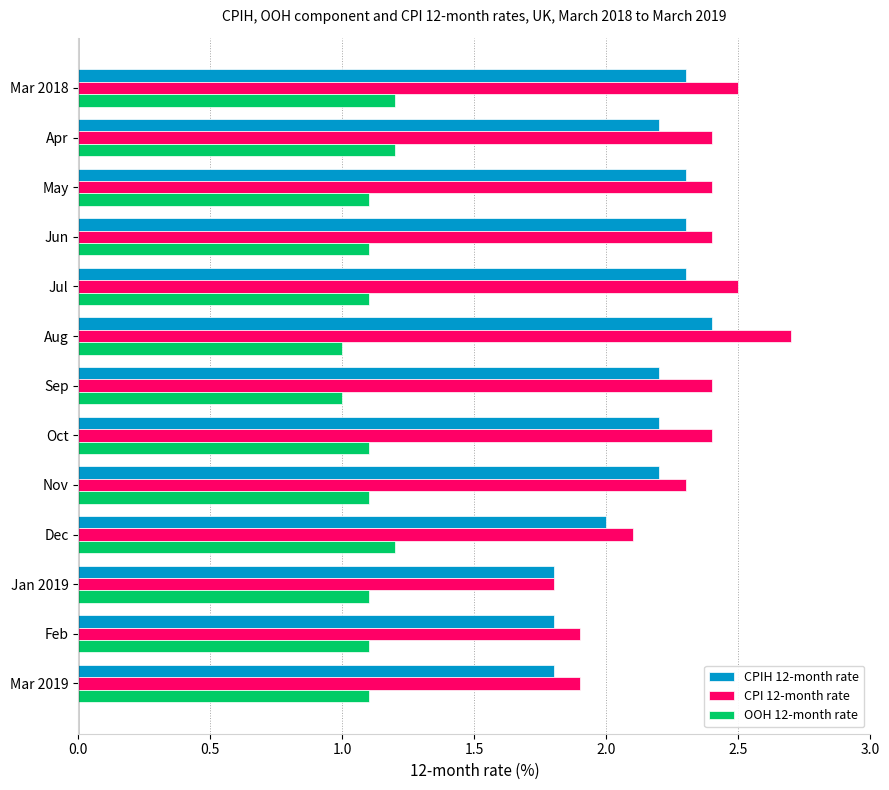

What is the spread (max minus min) of values at Jul?

1.4